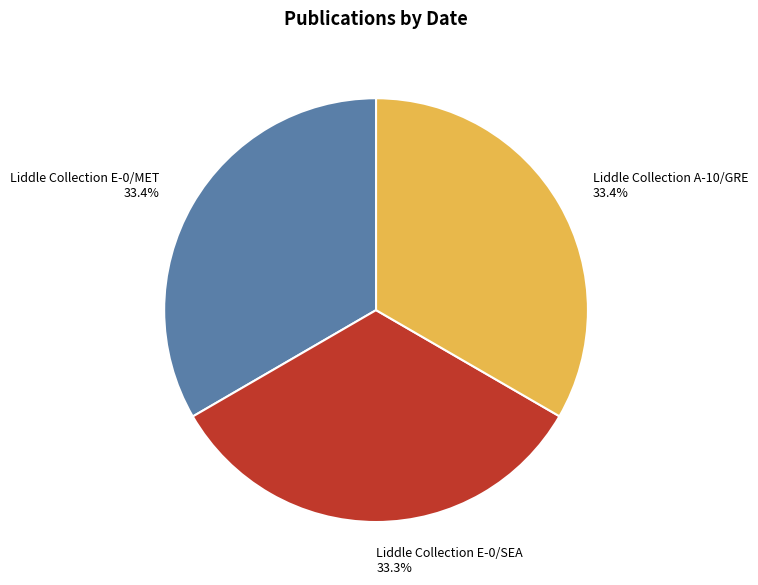

To the nearest percent, what is the combined percentage of Liddle Collection A-10/GRE and Liddle Collection E-0/MET?

67%